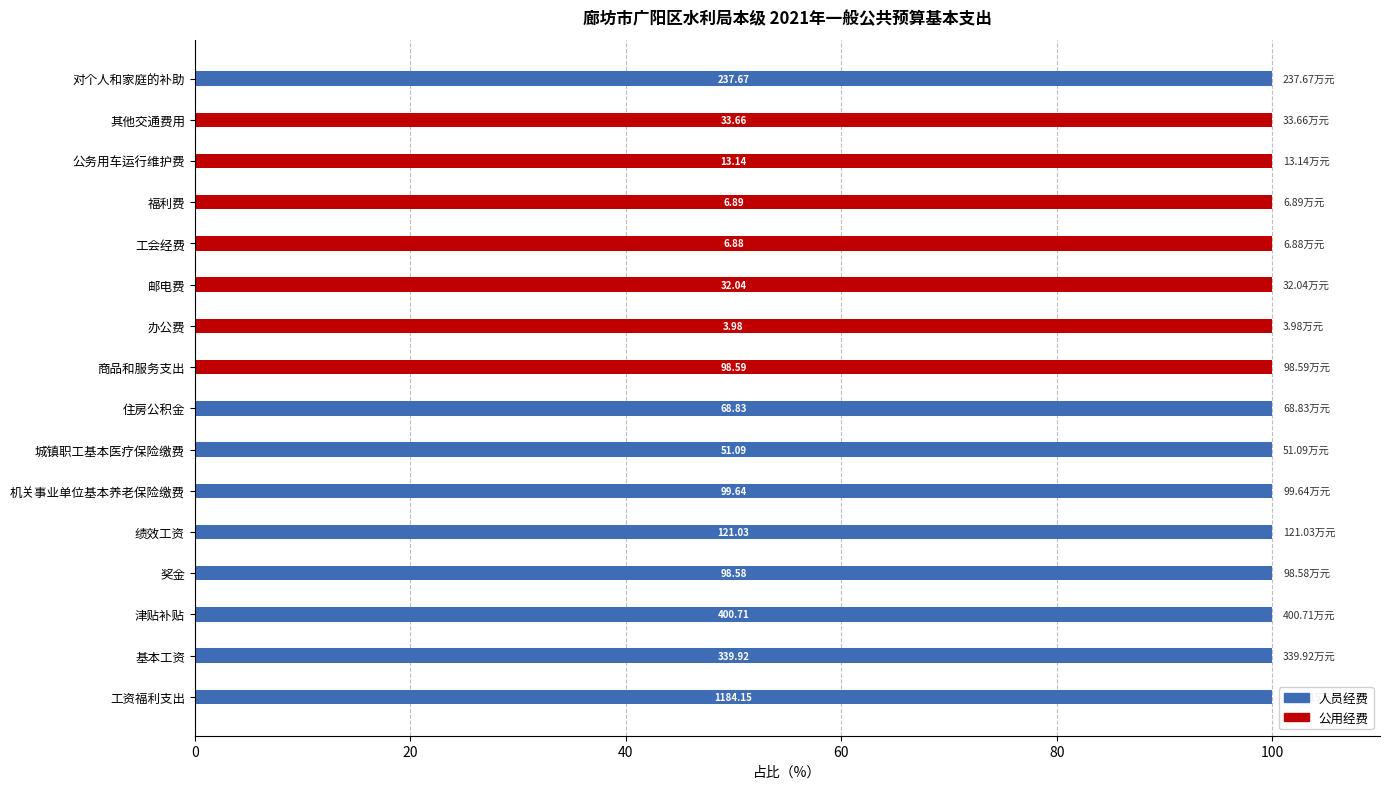

Reading right to left, what are all the values shown in this chart?

人员经费: 100	0	0	0	0	0	0	0	100	100	100	100	100	100	100	100
公用经费: 0	100	100	100	100	100	100	100	0	0	0	0	0	0	0	0